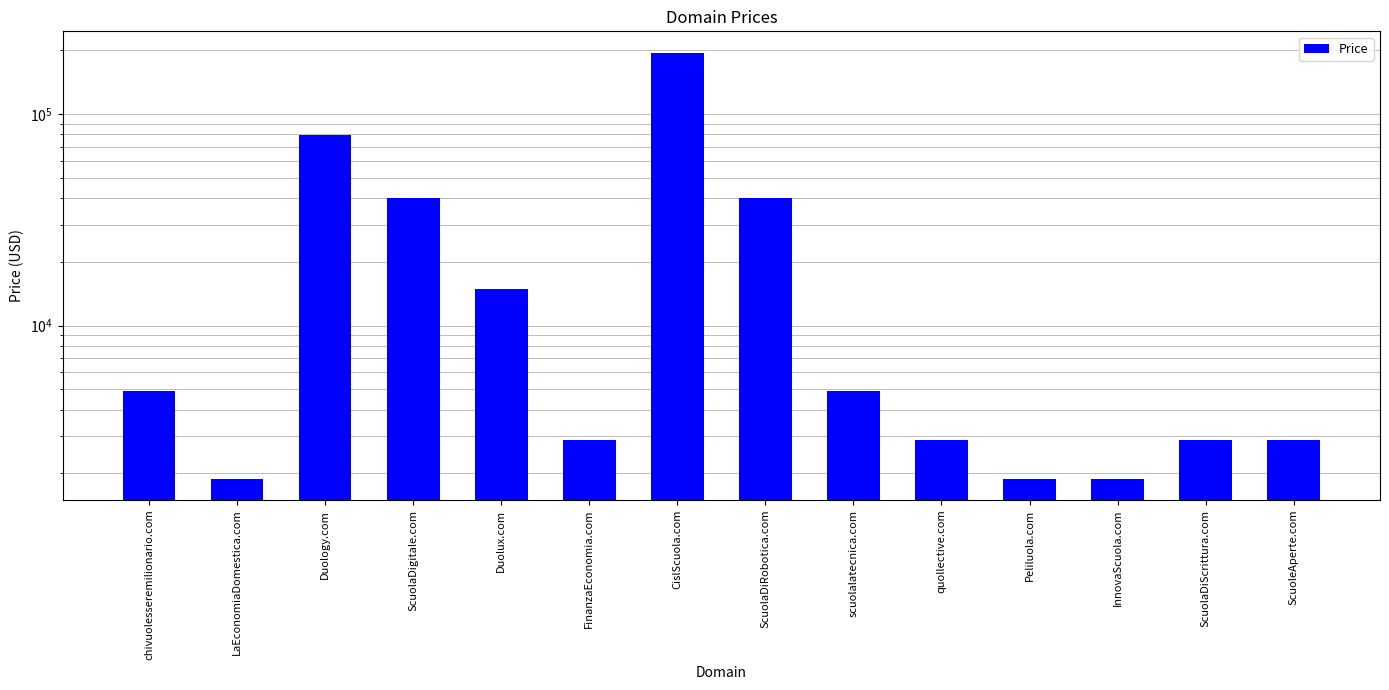

What is the sum of the values at ScuolaDigitale.com and scuolalatecnica.com?

44776